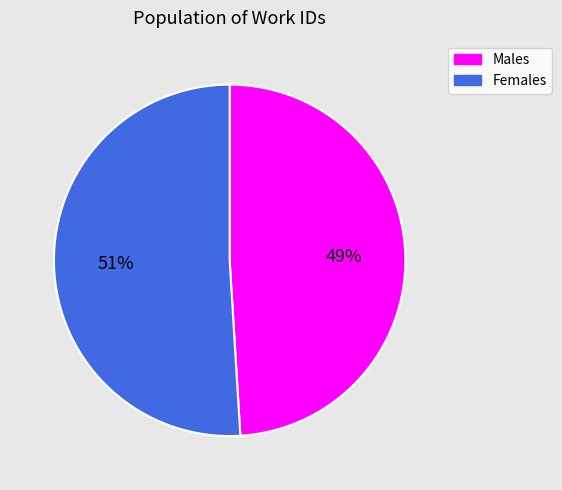

Is it true that Females is 43% of the pie?

False